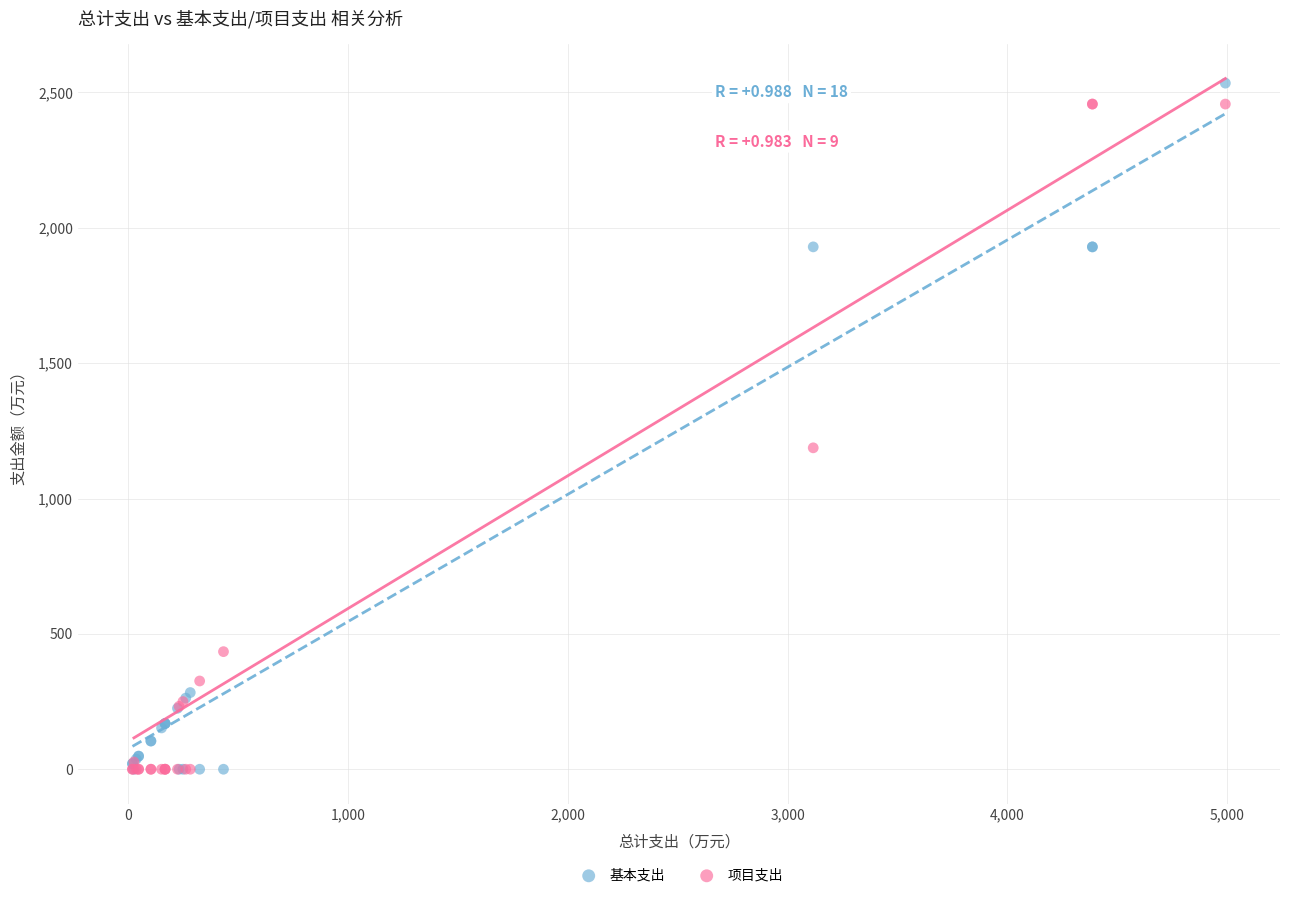

What are all the series names shown in the legend?

基本支出, 项目支出